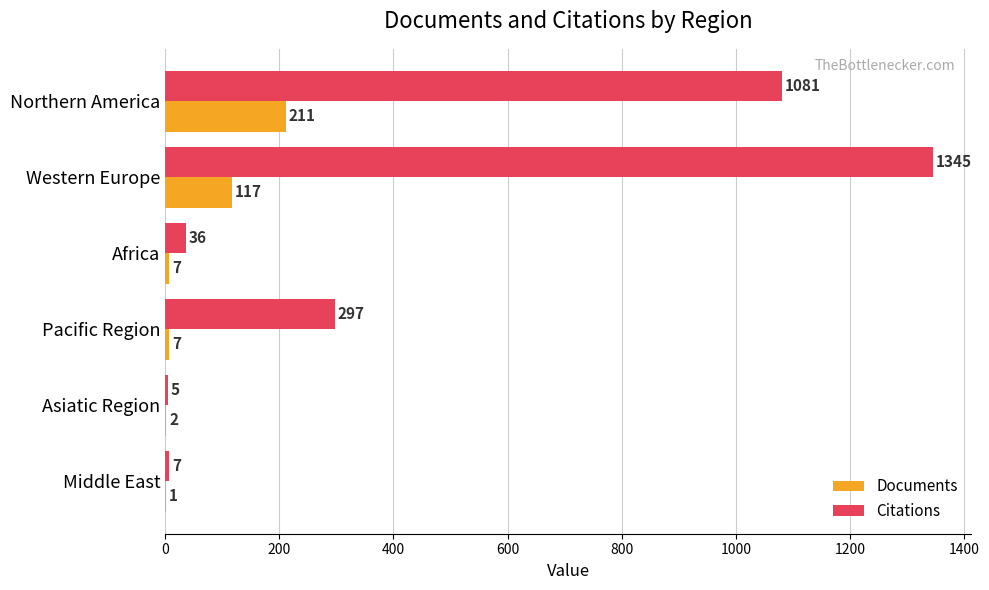

What is the sum of all Documents values?

345